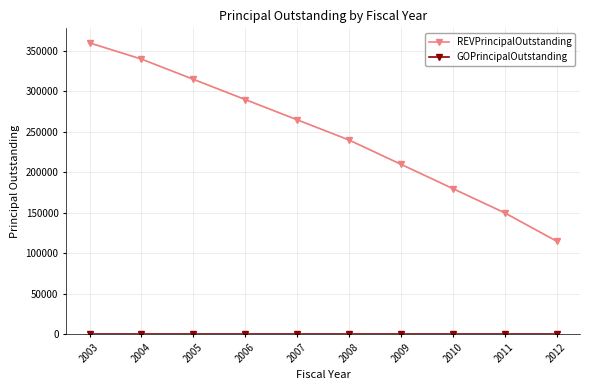

Count the number of categories in the chart.

10